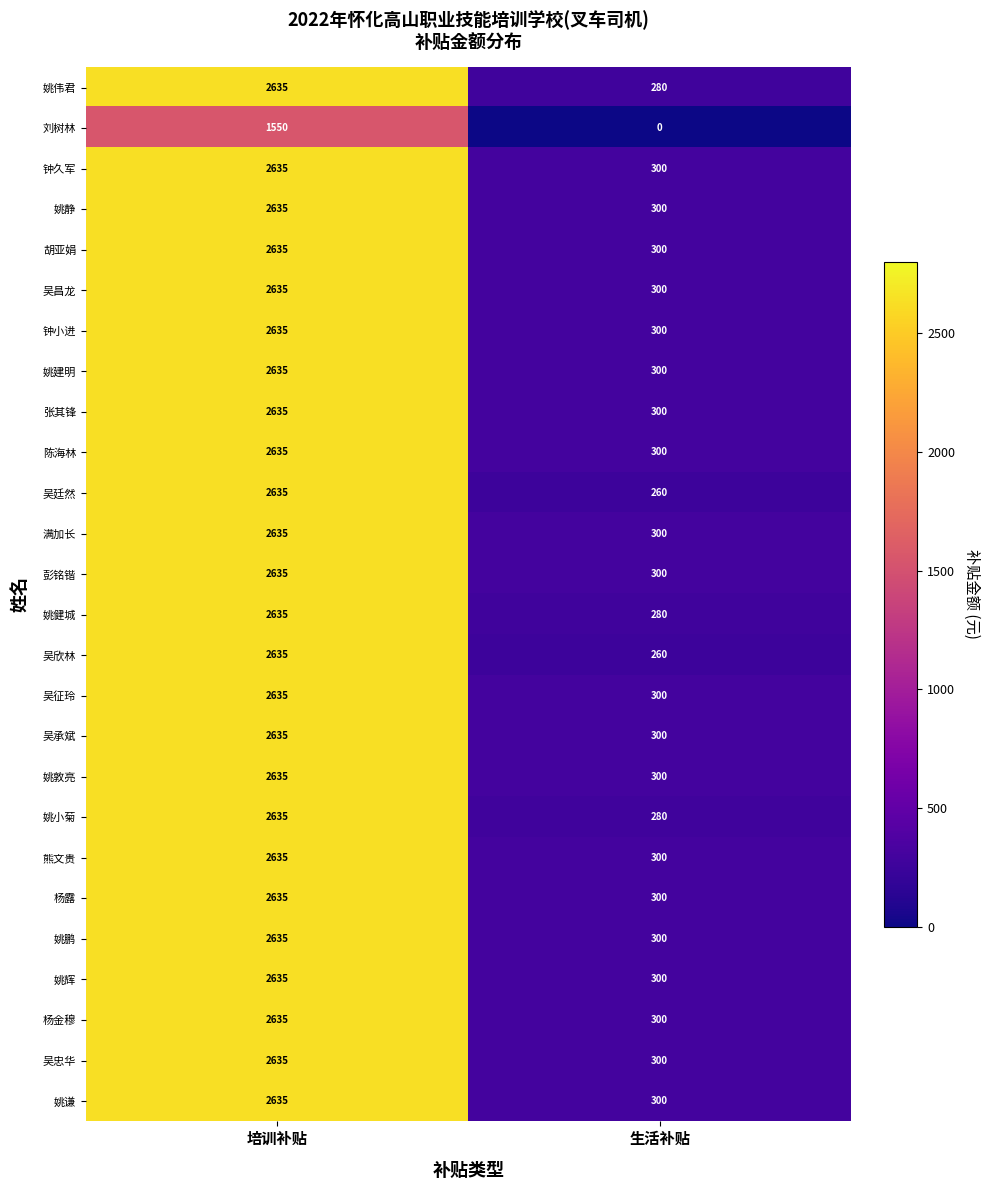

What is the spread (max minus min) of values at 生活补贴?

300